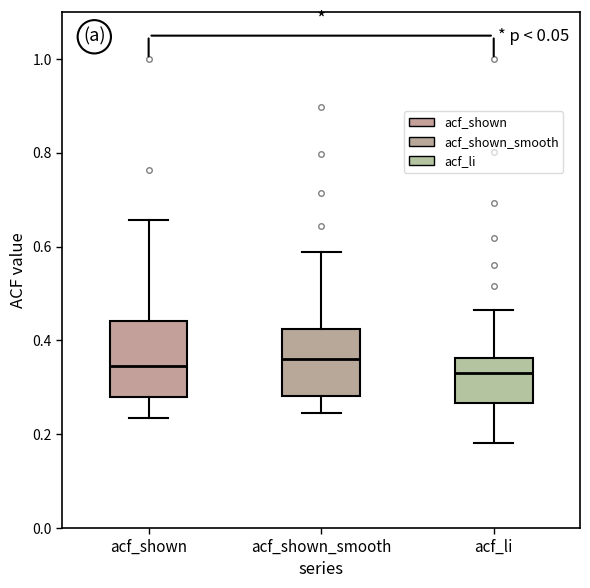

Reading left to right, read every box against the y-axis: the position of its median line, the range the box covers, and the ends of its whiskers. The values are not printed on the chart, so give them approximately, as read against the axis.

acf_shown: median 0.34, box 0.28 to 0.44, whiskers 0.24 to 0.66
acf_shown_smooth: median 0.36, box 0.28 to 0.42, whiskers 0.24 to 0.58
acf_li: median 0.34, box 0.26 to 0.36, whiskers 0.18 to 0.46